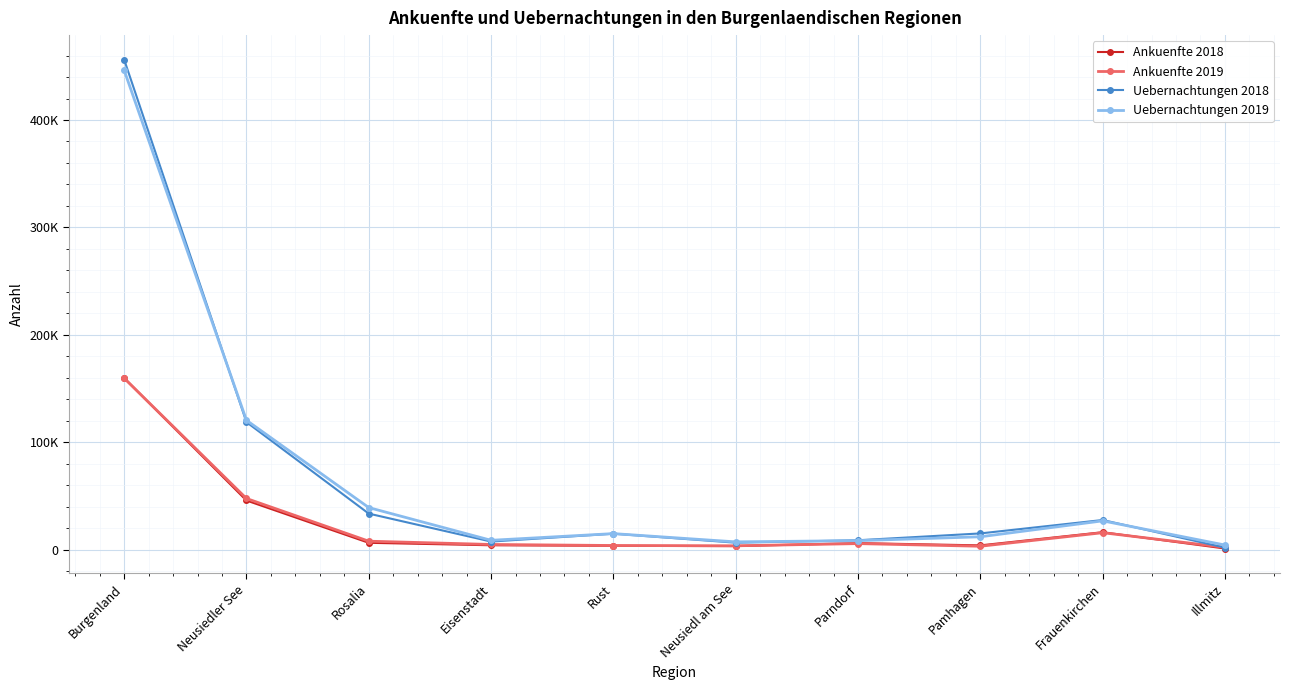

Rank the categories by Ankuenfte 2018 value from highest to lowest.

Burgenland, Neusiedler See, Frauenkirchen, Rosalia, Parndorf, Eisenstadt, Pamhagen, Rust, Neusiedl am See, Illmitz